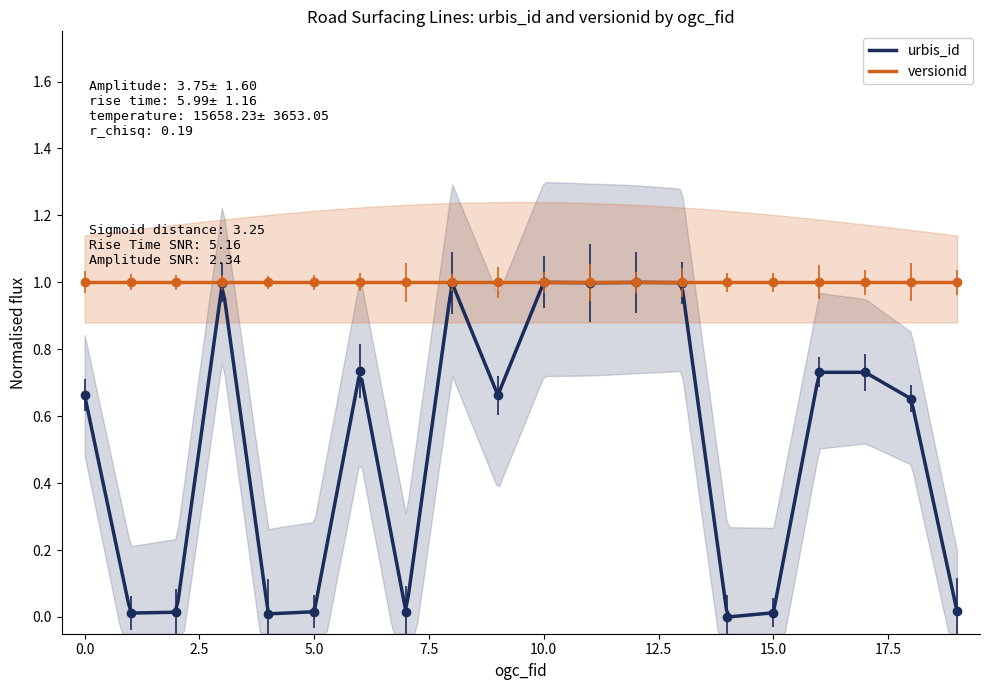

Rank the categories by value from lowest to highest.

14, 4, 1, 15, 7, 2, 5, 19, 18, 9, 0, 16, 17, 6, 8, 11, 3, 13, 10, 12